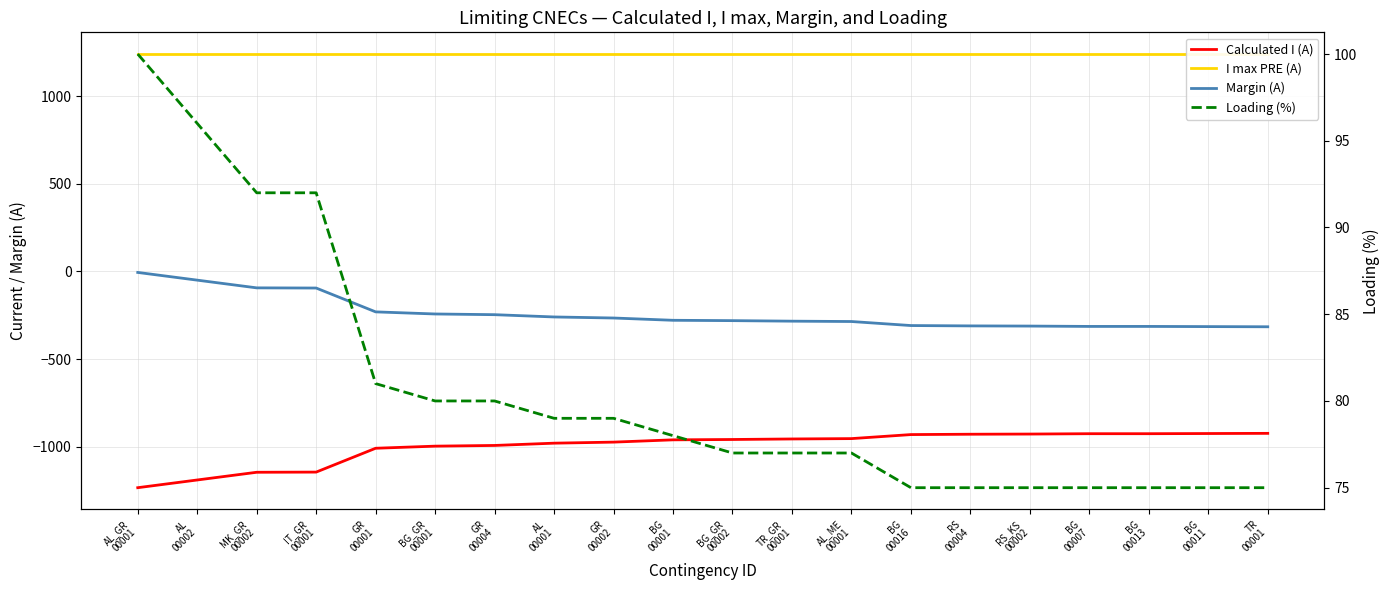

True or false: Margin (A) has a value of -118 at BG_GR
00001.

False